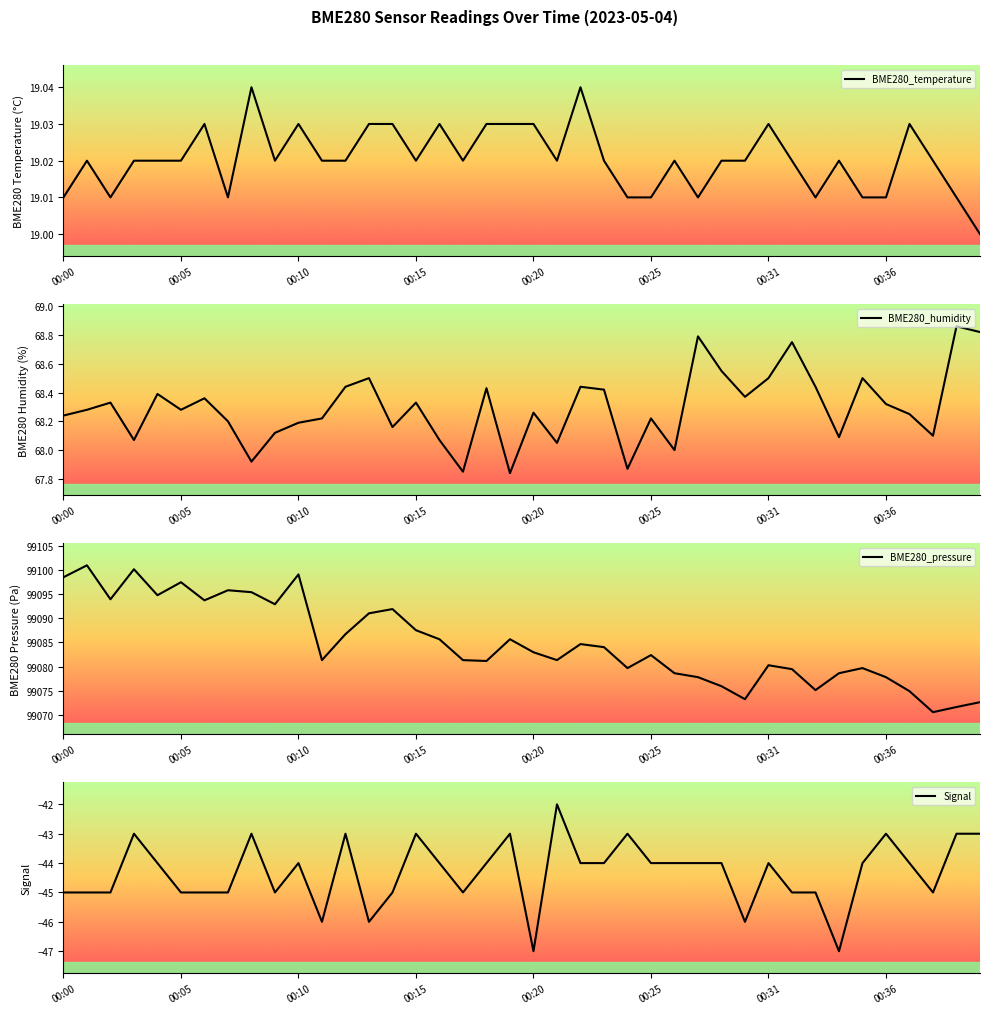

Rank the series by their maximum value, from lowest to highest.

Signal, BME280_temperature, BME280_humidity, BME280_pressure